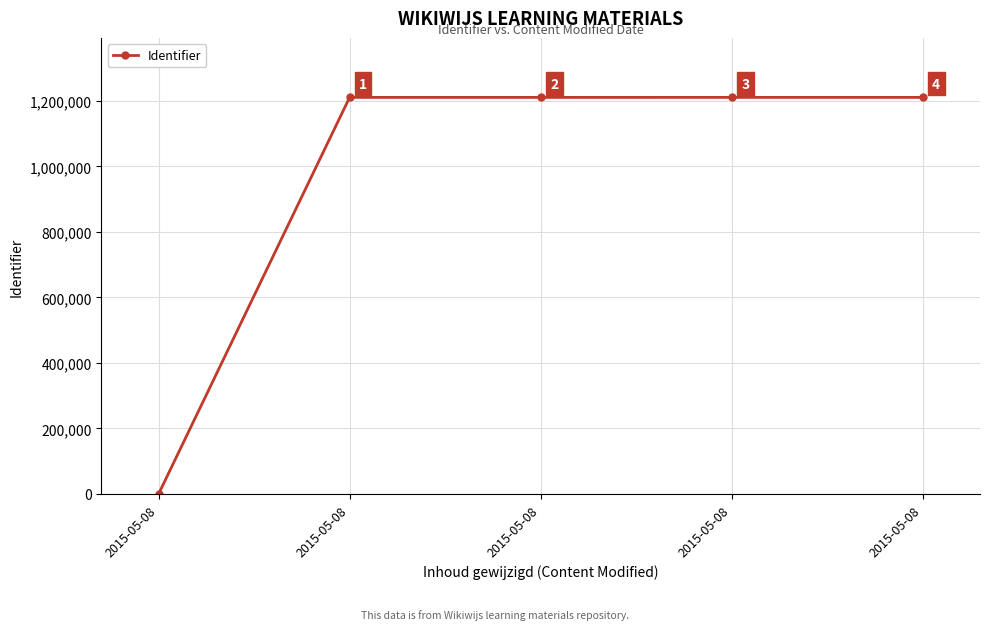

List the labels in order of value, smallest first.

2015-05-08, 2015-05-08, 2015-05-08, 2015-05-08, 2015-05-08